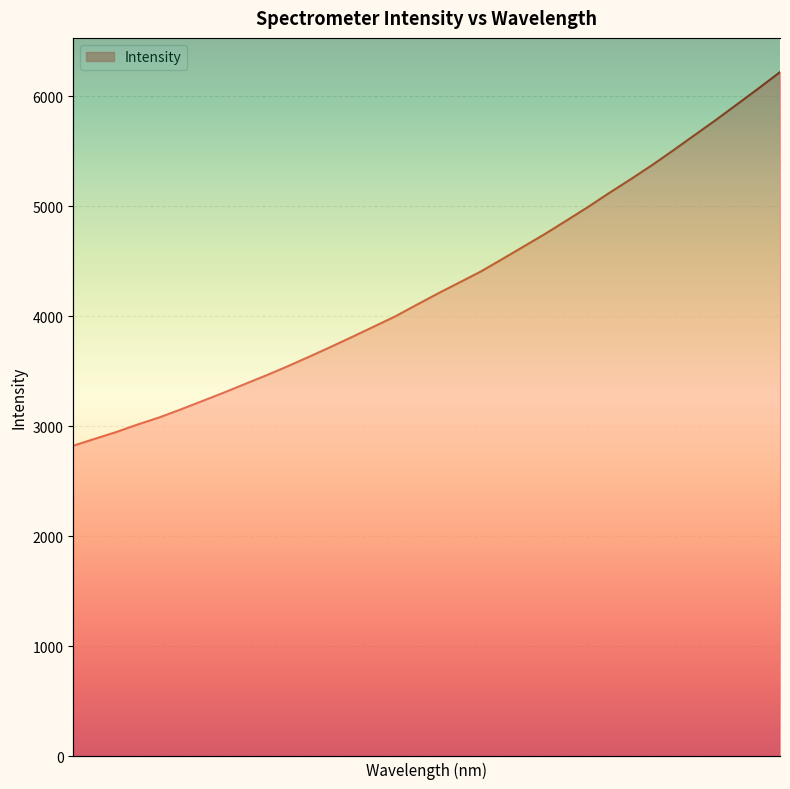

What is the average value?

4281.7